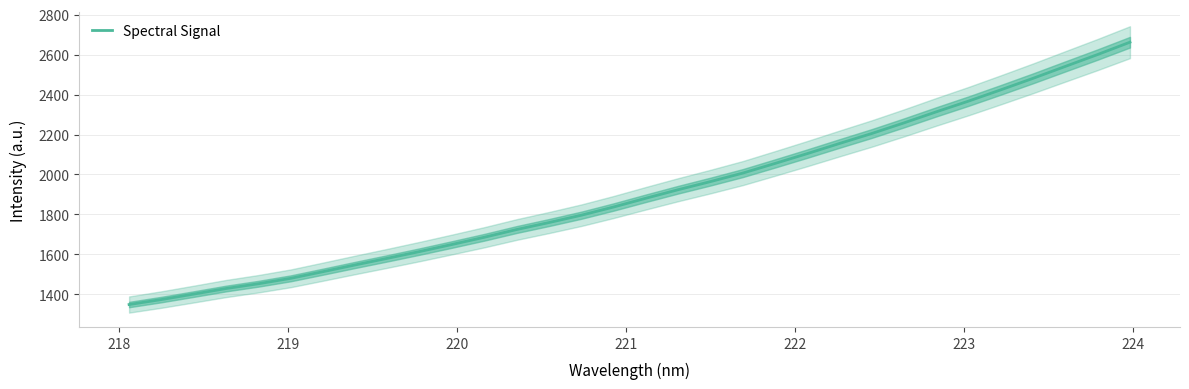

Reading right to left, extract all data points from this chart.

2661.7	2600.2	2540.9	2481.3	2423.7	2367.3	2313.6	2258.4	2205.2	2155.3	2104.6	2055.3	2007.0	1964.6	1924.0	1881.3	1837.5	1796.4	1759.7	1724.9	1686.2	1650.1	1614.8	1580.8	1547.8	1513.9	1480.5	1453.4	1429.5	1401.7	1374.4	1349.4